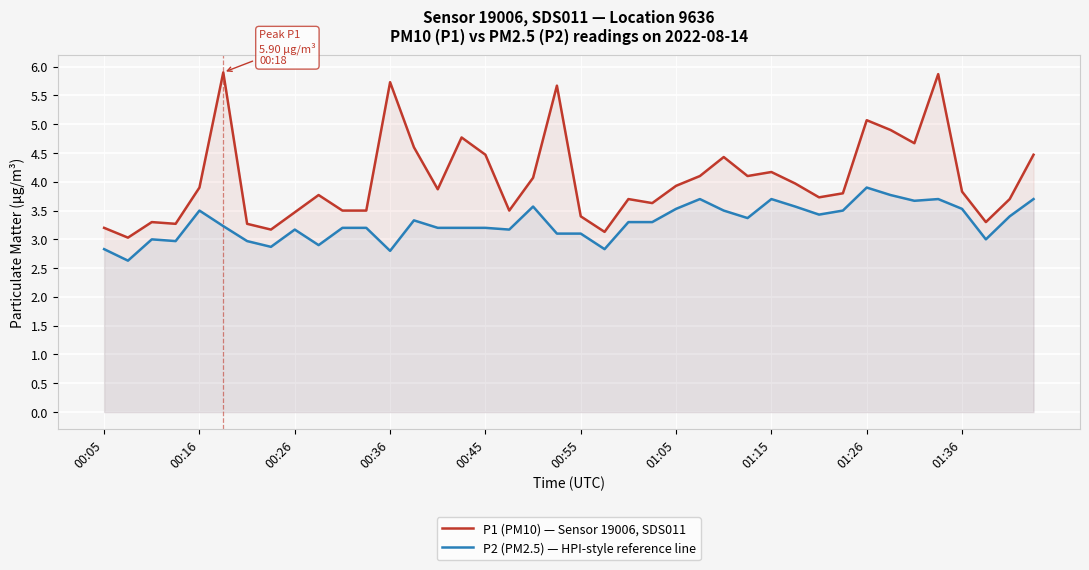

At 01:36, list the series in order from smallest to largest.

P2 (PM2.5) — HPI-style reference line, P1 (PM10) — Sensor 19006, SDS011